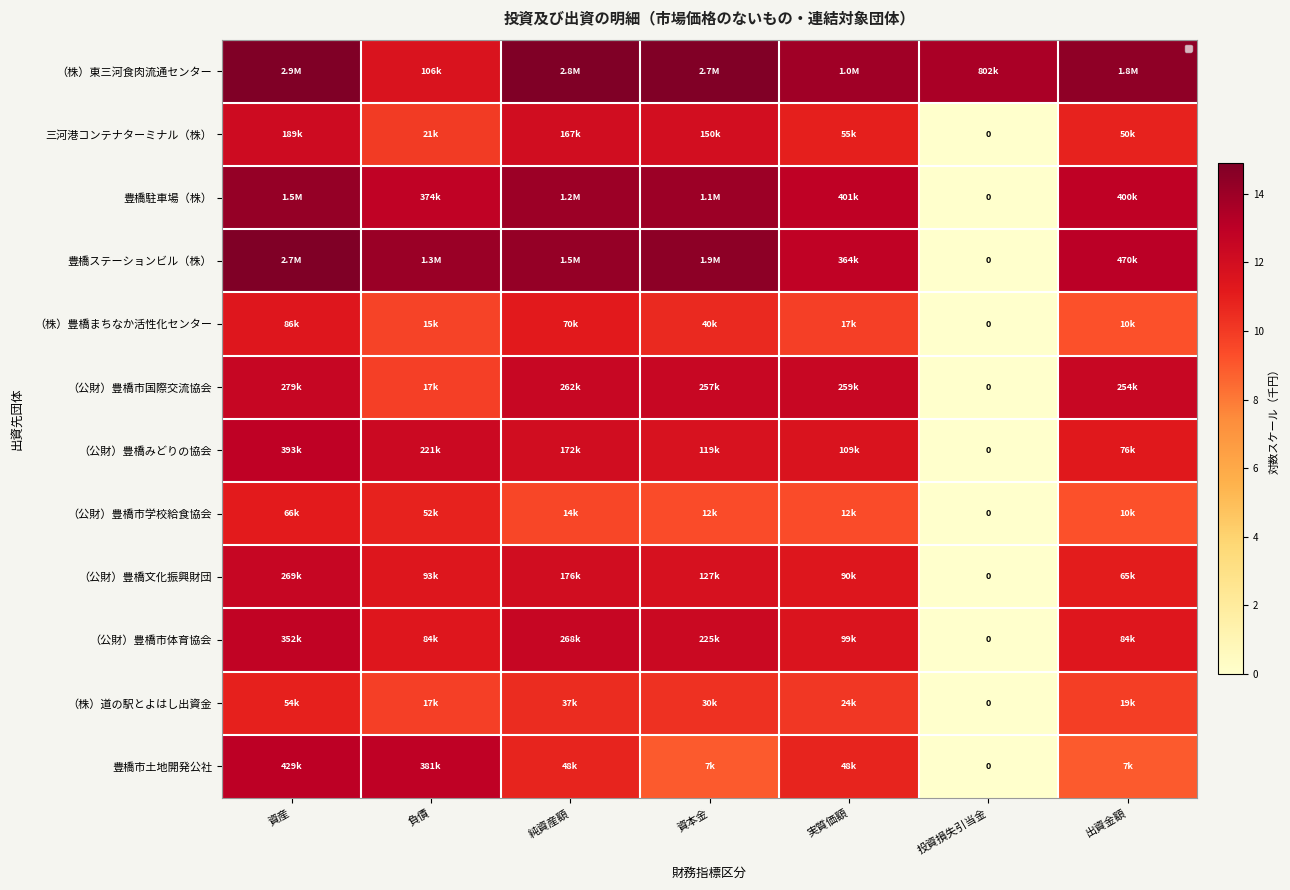

What is the difference between the highest and lowest values at 出資金額?

5.5